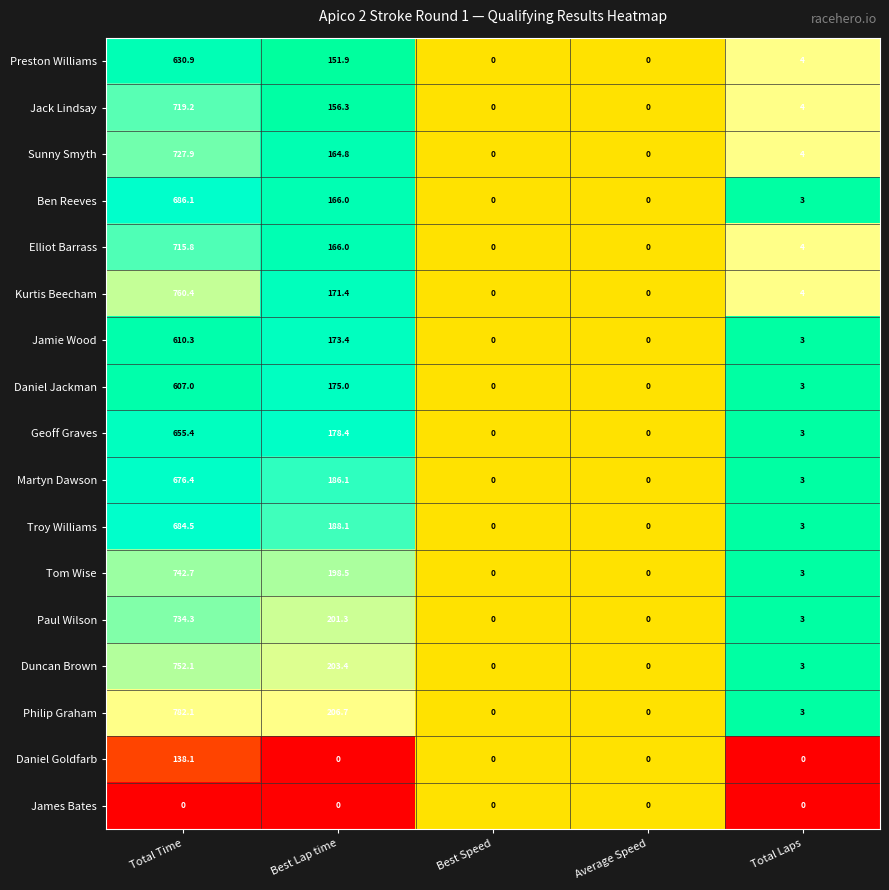

What is the sum of all Jack Lindsay values?

879.5